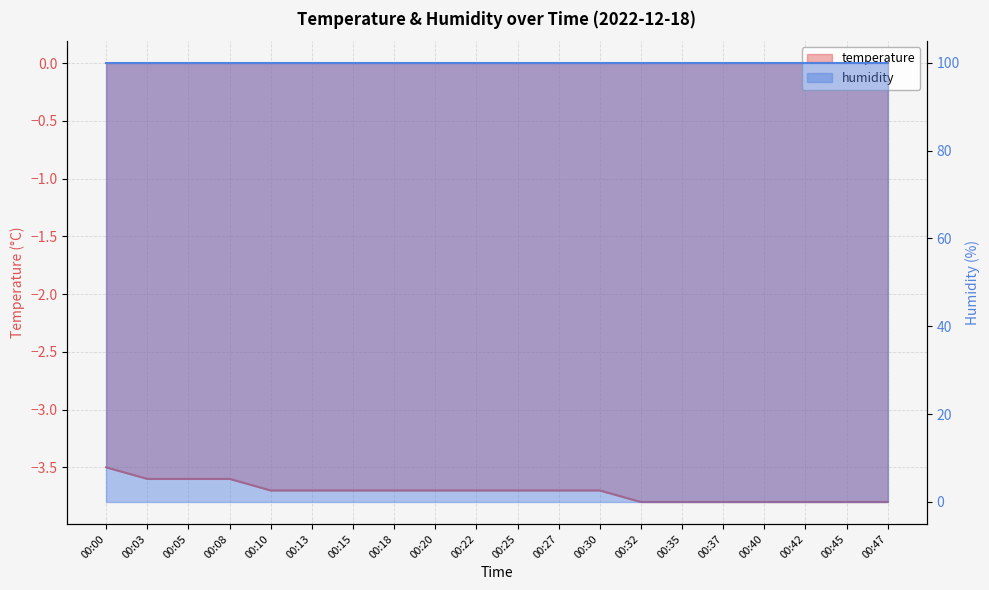

Reading left to right, extract all data points from this chart.

-3.5	-3.6	-3.6	-3.6	-3.7	-3.7	-3.7	-3.7	-3.7	-3.7	-3.7	-3.7	-3.7	-3.8	-3.8	-3.8	-3.8	-3.8	-3.8	-3.8